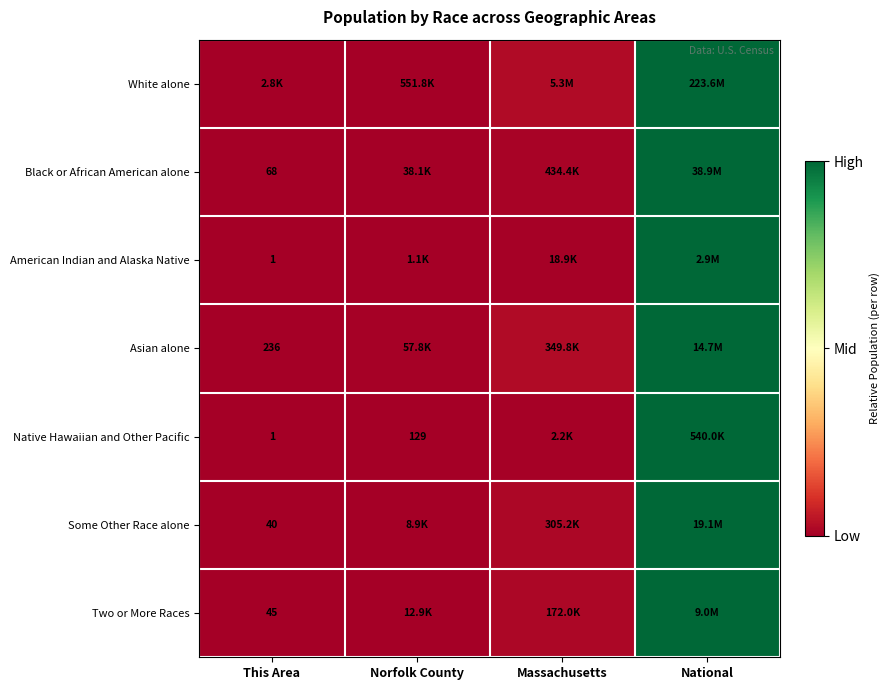

True or false: White alone has a value of 0.0 at Norfolk County.

False